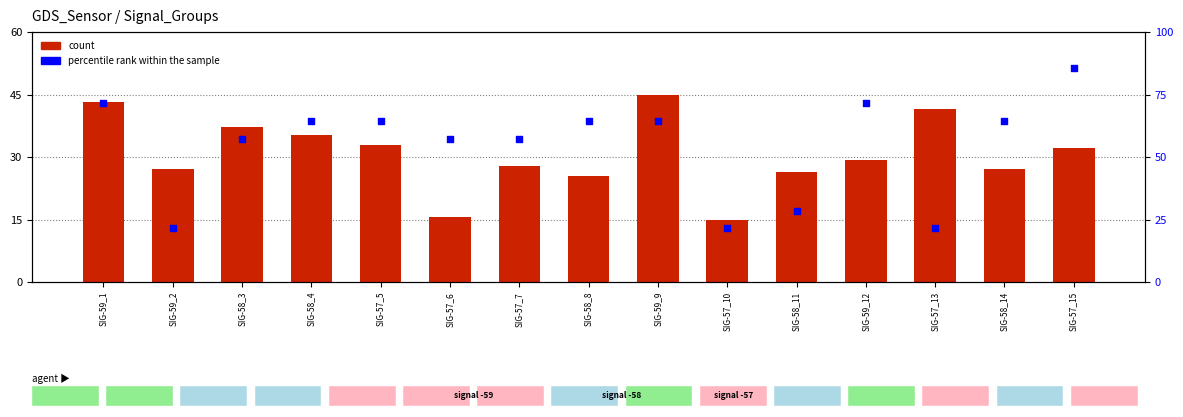

Which series has the largest Y range (max minus min)?

percentile rank within the sample